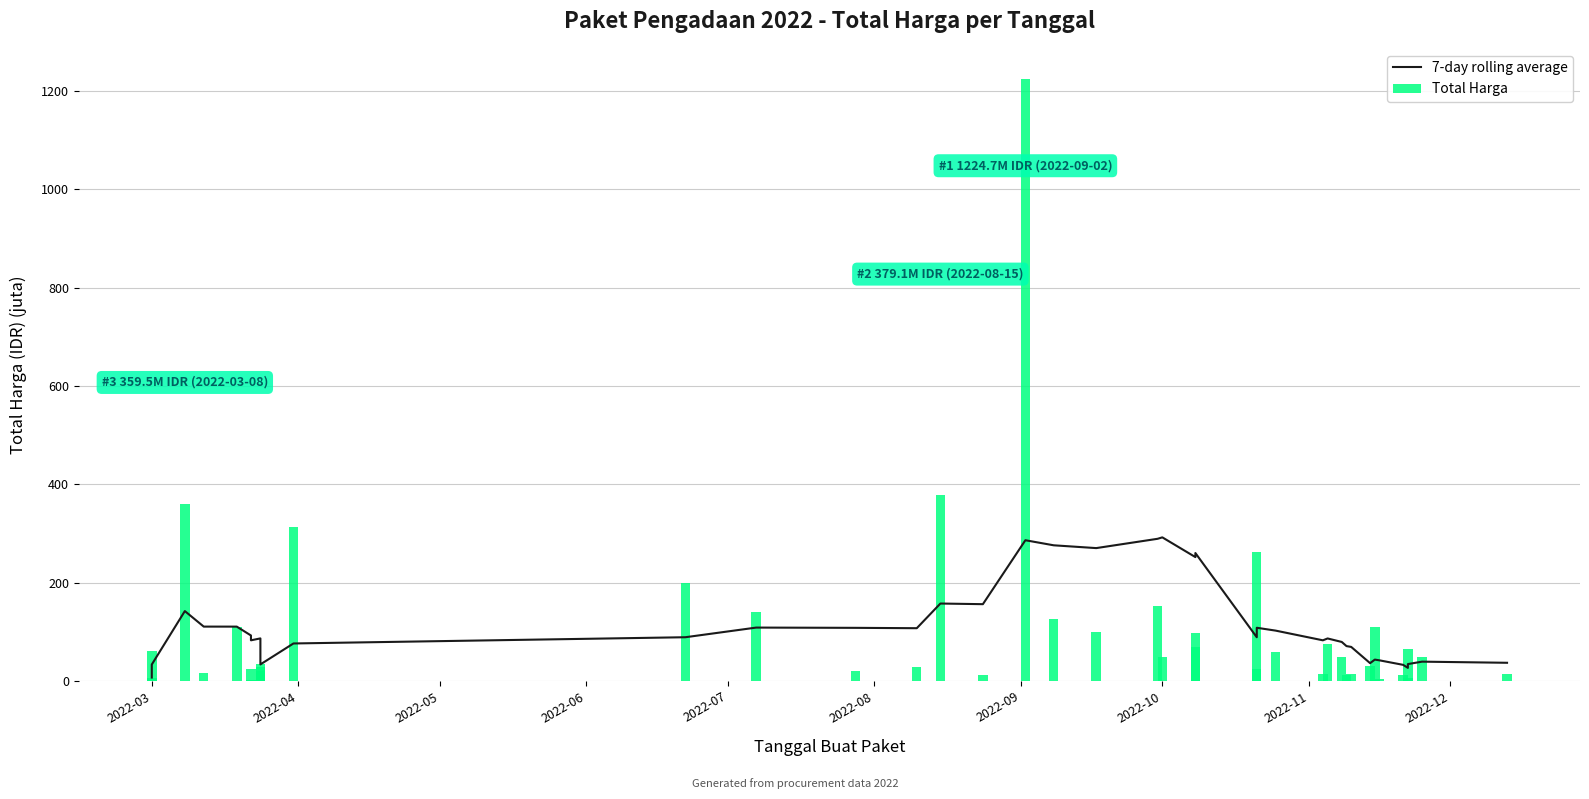

What is the value of the 7-day rolling average bar at the 26th from the left?

108.2